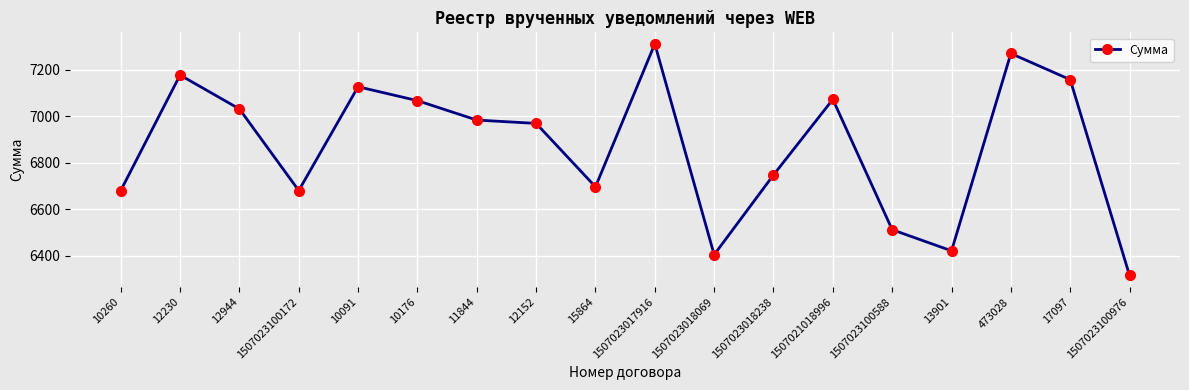

Is it true that the value at 1507021018996 is 7073.0?

True